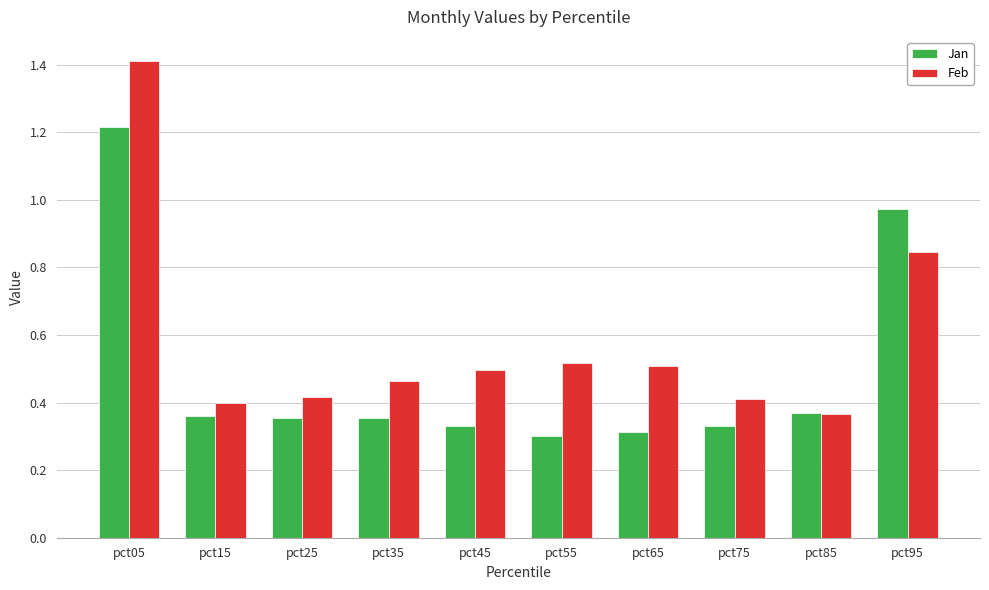

At pct05, list the series in order from largest to smallest.

Feb, Jan